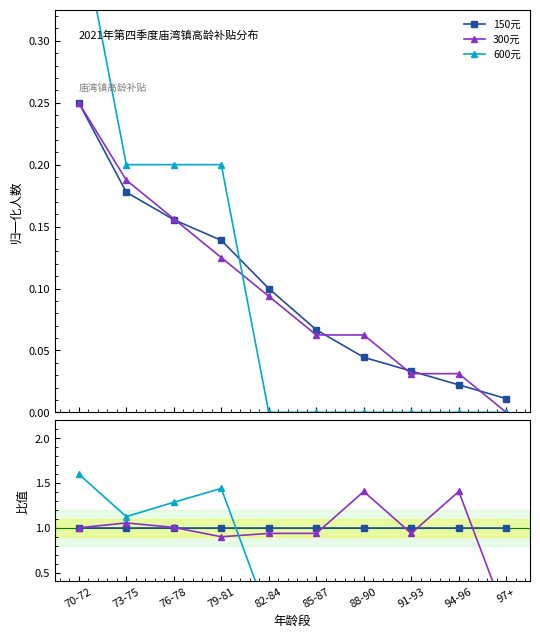

Which series has the largest total across all categories?

150元